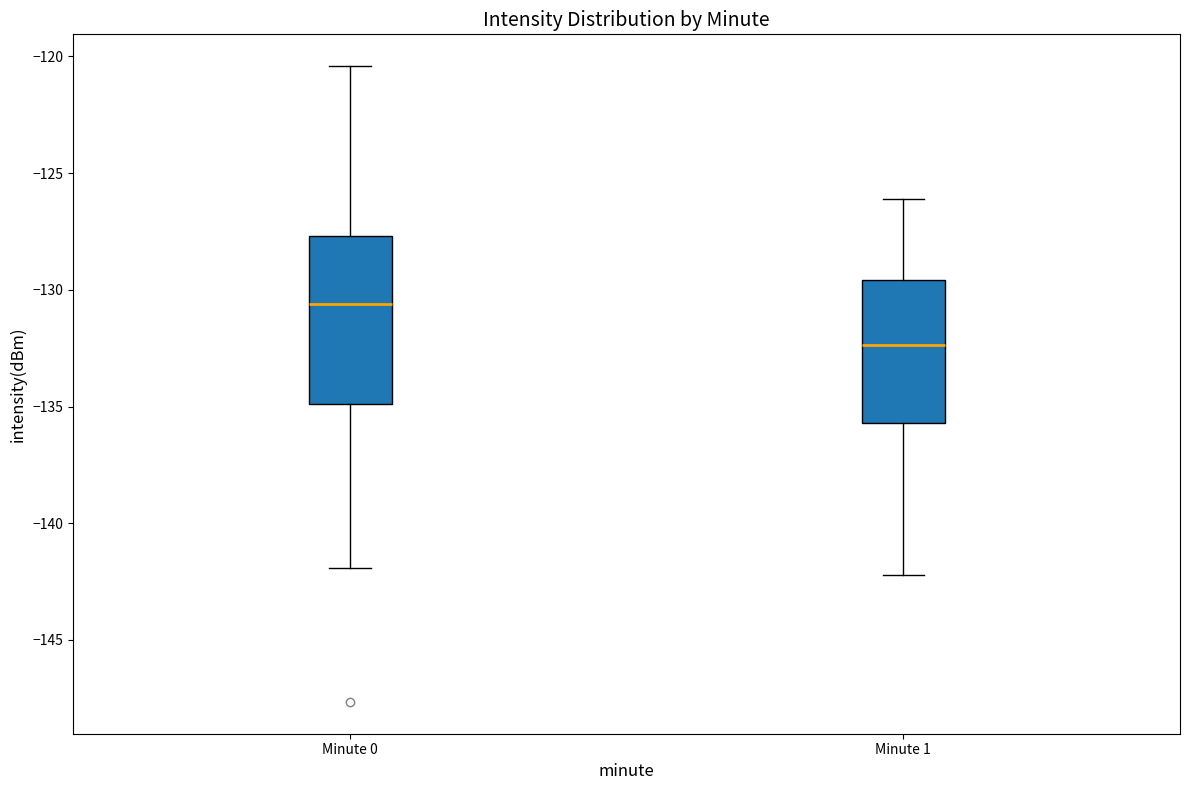

Reading left to right, transcribe this box plot: for each box, give where its median line is, the range the box spans, and where its two whiskers end, as read against the y-axis. The values are not printed on the chart, so give them approximately, as read against the axis.

Minute 0: median -130.5, box -135.0 to -127.5, whiskers -142.0 to -120.5
Minute 1: median -132.5, box -135.5 to -129.5, whiskers -142.0 to -126.0